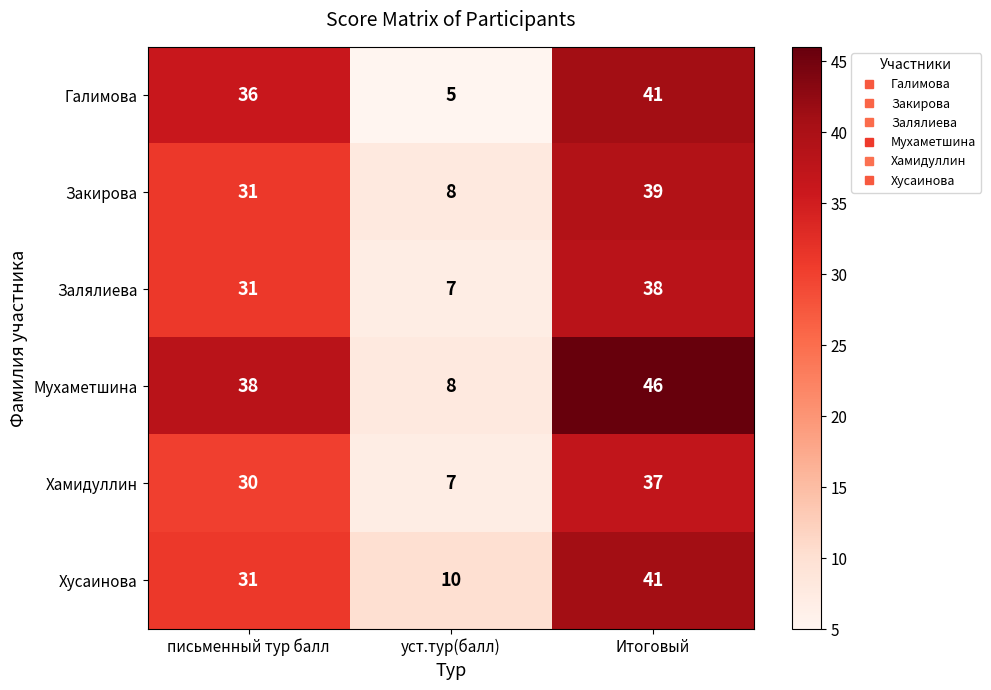

Rank the categories by Мухаметшина value from highest to lowest.

Итоговый, письменный тур балл, уст.тур(балл)